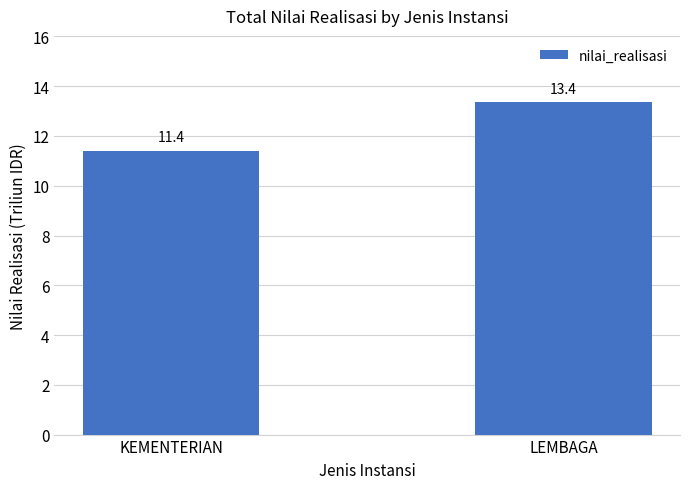

What is the sum of all values?

24.8